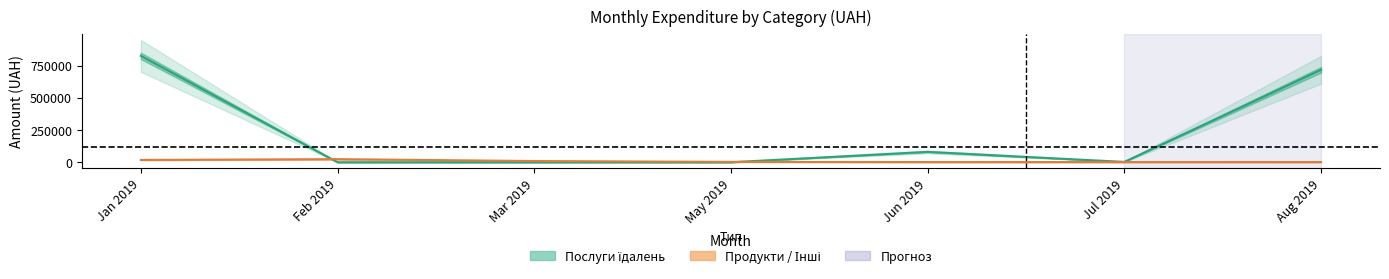

True or false: Послуги їдалень has more than 0 points higher than both neighbors.

True